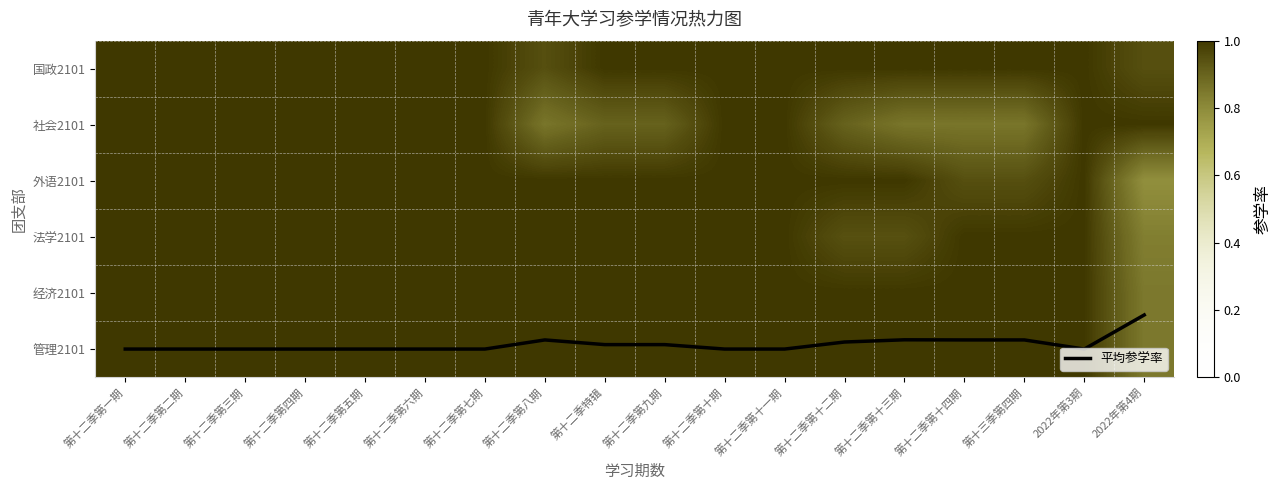

What is the difference between the highest and lowest values at 第十二季第六期?

4.0